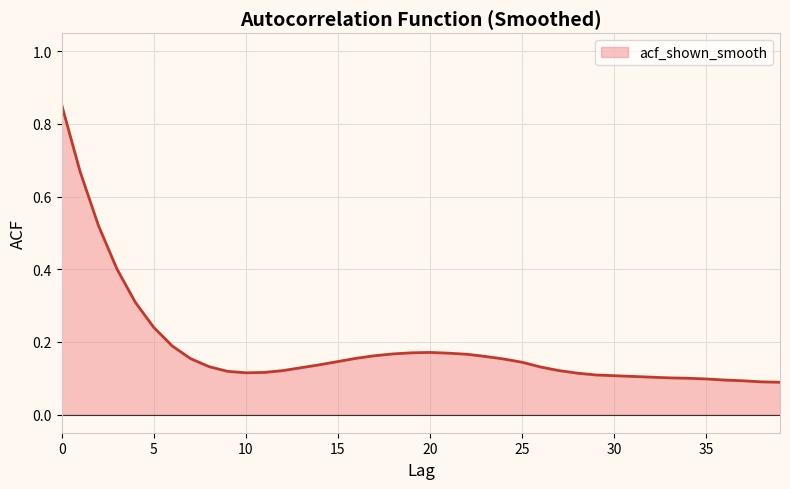

What is the difference between the maximum and minimum values?

0.8